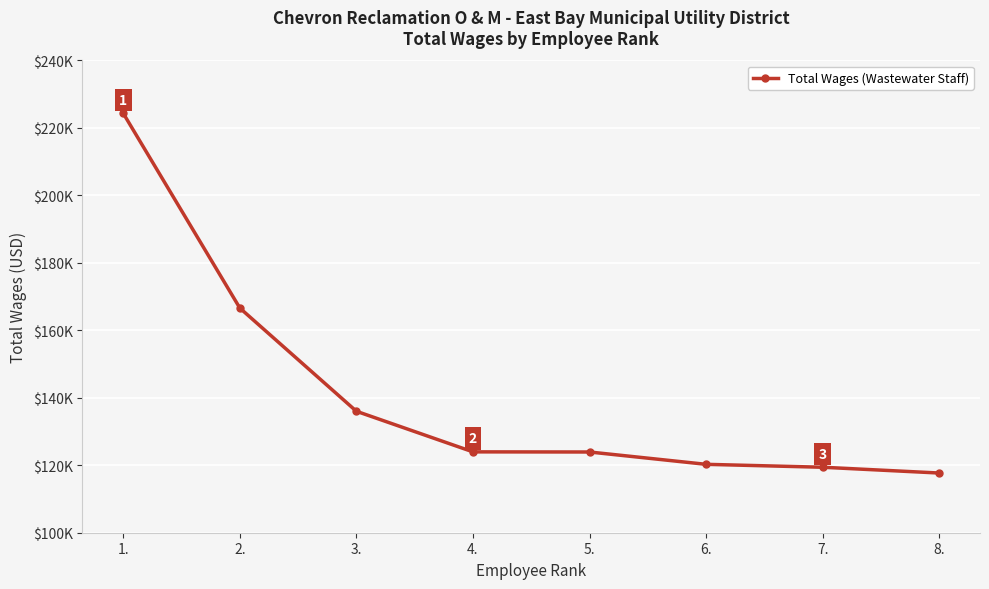

What is the sum of all values?

1132205